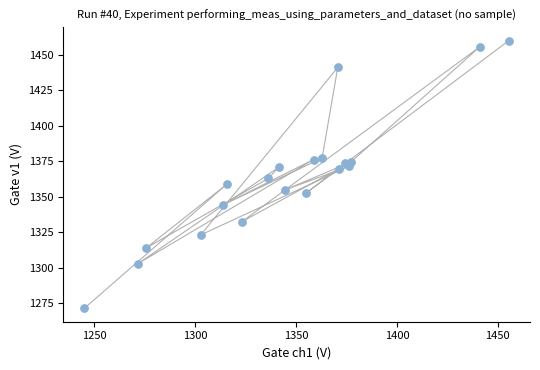

What Y value in the scatter plot is closest to 1365?

1362.9